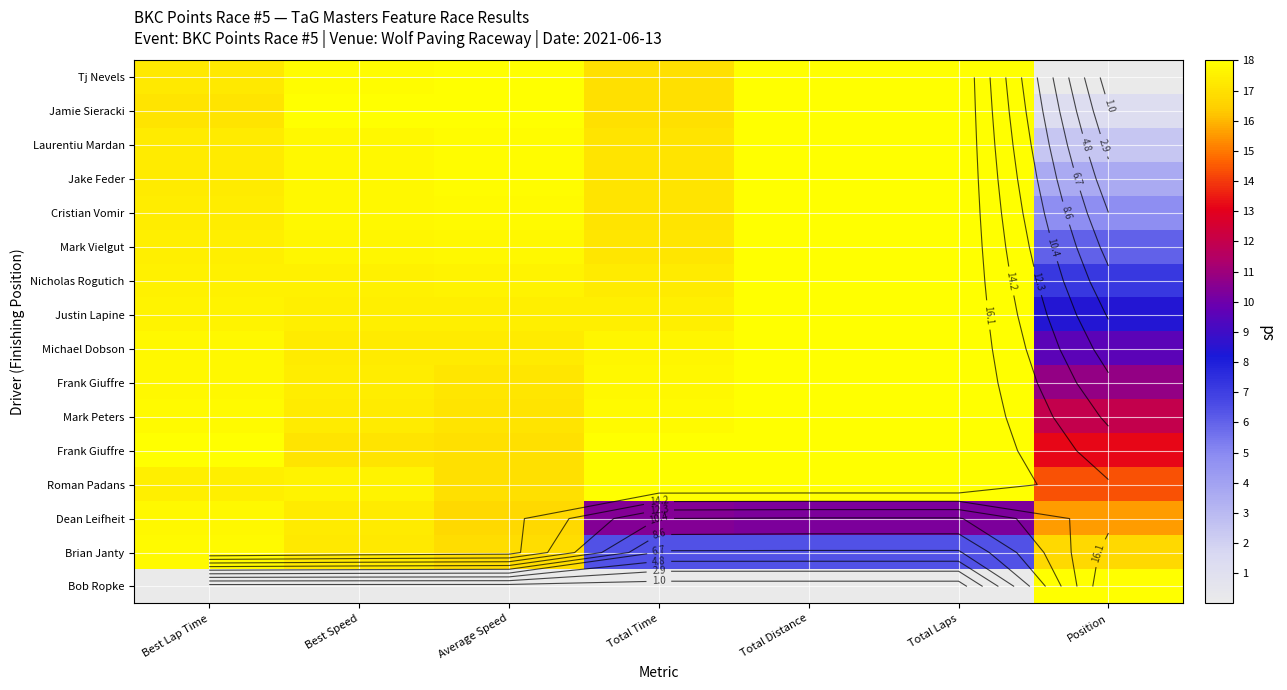

What is the total value across all series at Total Distance?

250.7